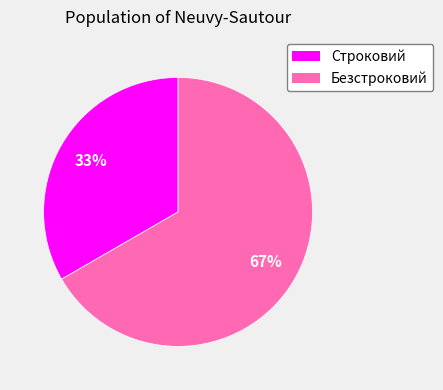

The Строковий slice represents 33% of the pie. True or false?

True